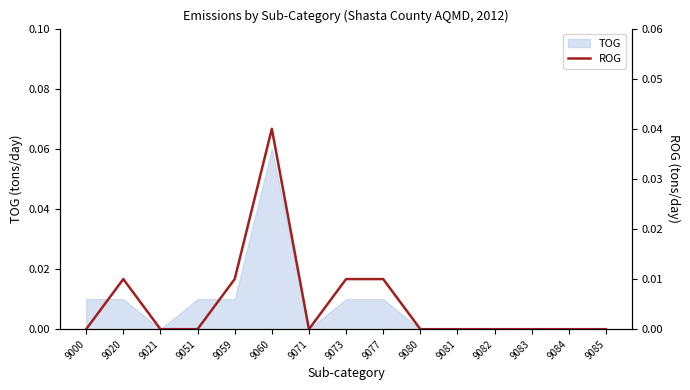

Count the values in the range 0 to 1.

15